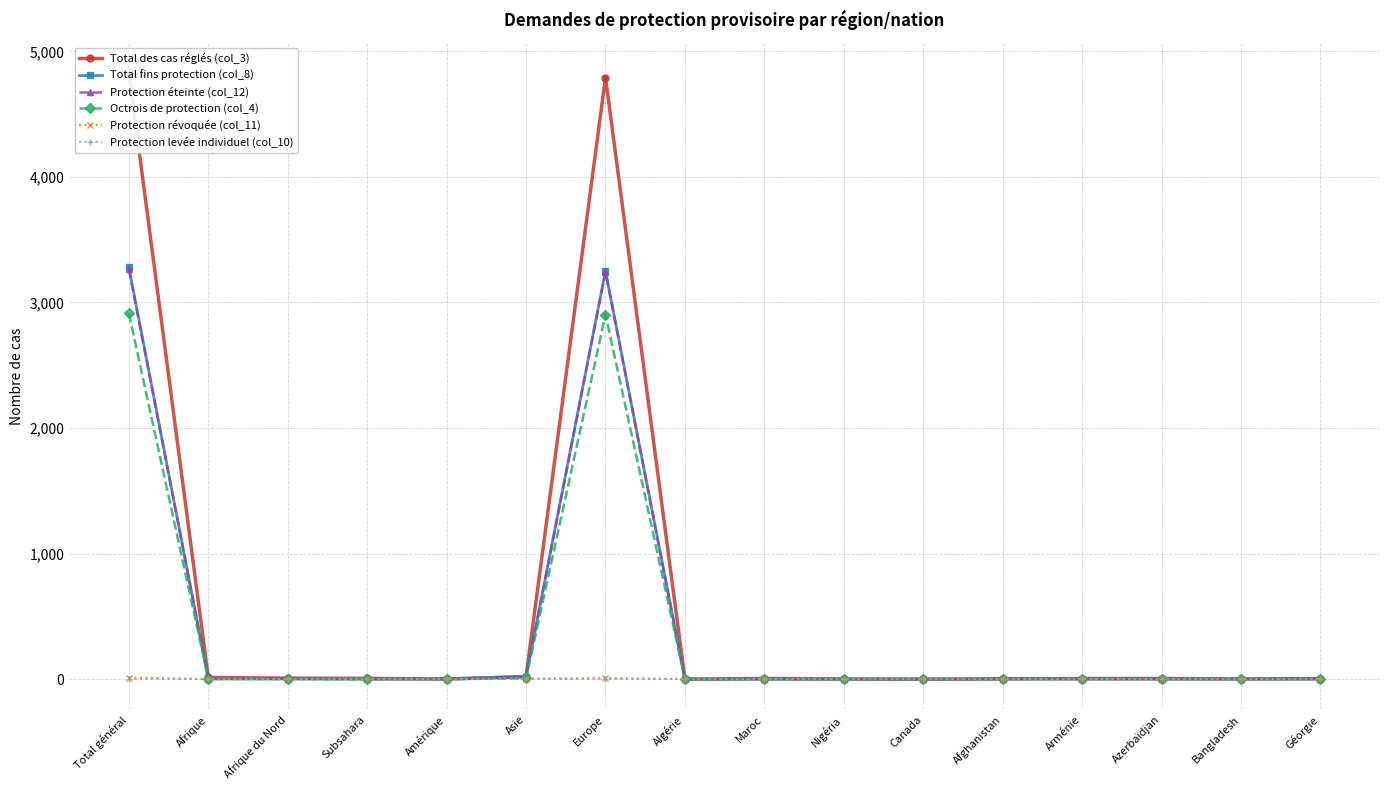

True or false: Total des cas réglés (col_3) and Protection levée individuel (col_10) cross at least once.

False